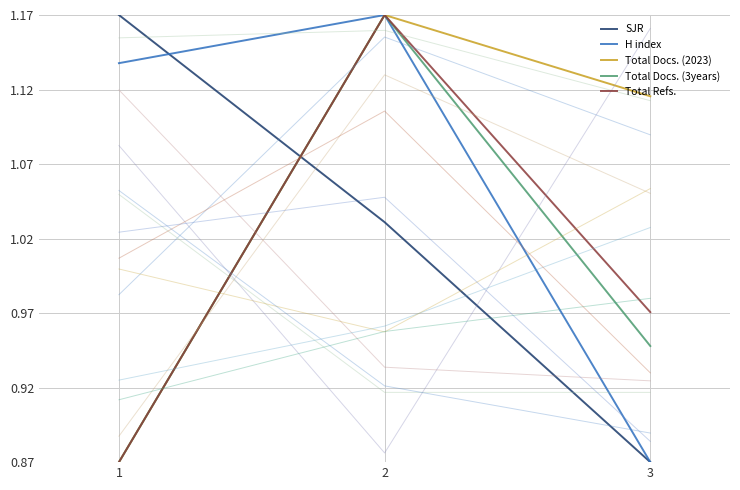

Count the number of data series in this chart.

5